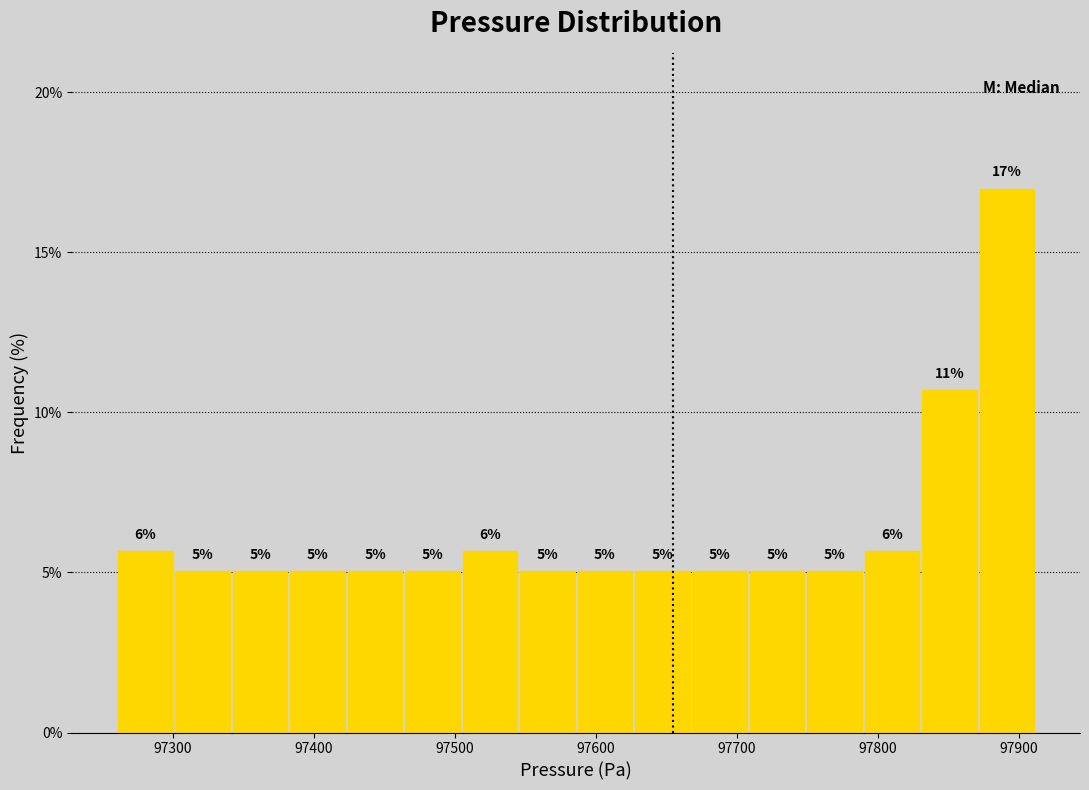

Which range on the x-axis has the tallest bar?

97870 to 97910